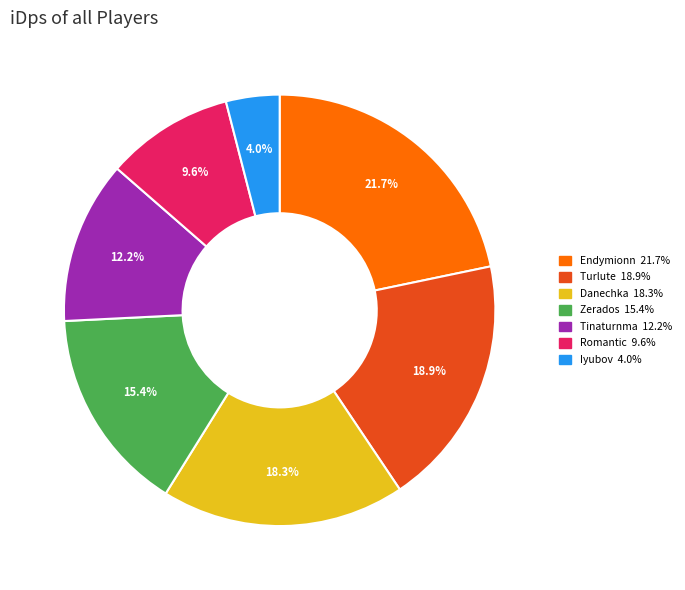

The Turlute slice represents 6% of the pie. True or false?

False